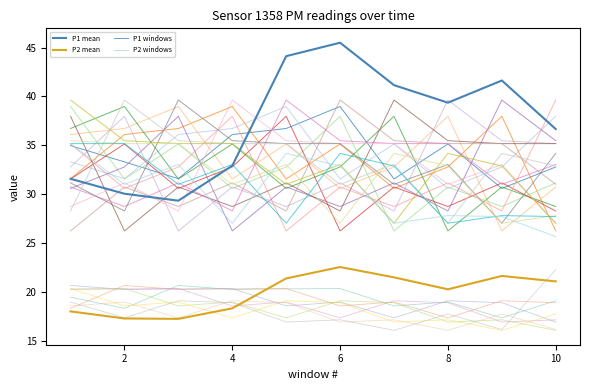

What is the value of the P1_w0 point at the 1st from the left?

35.0